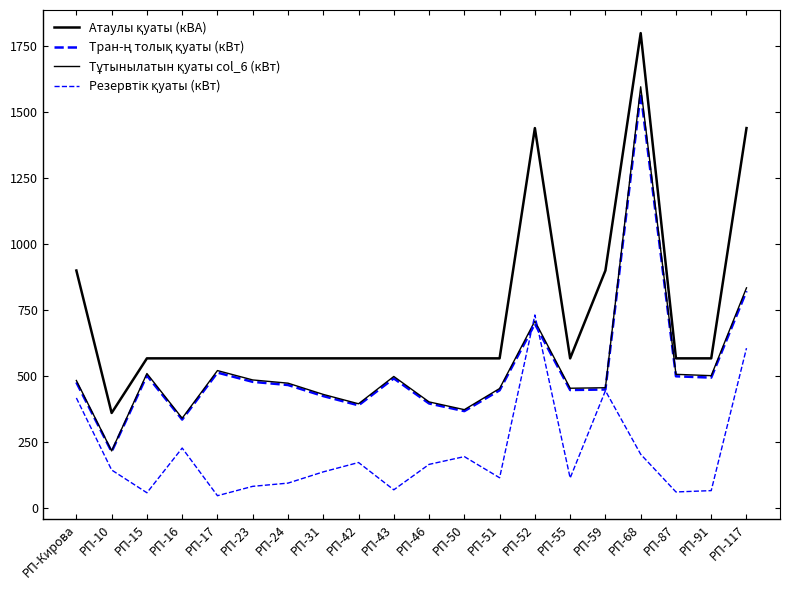

How many lines are shown in the chart?

4